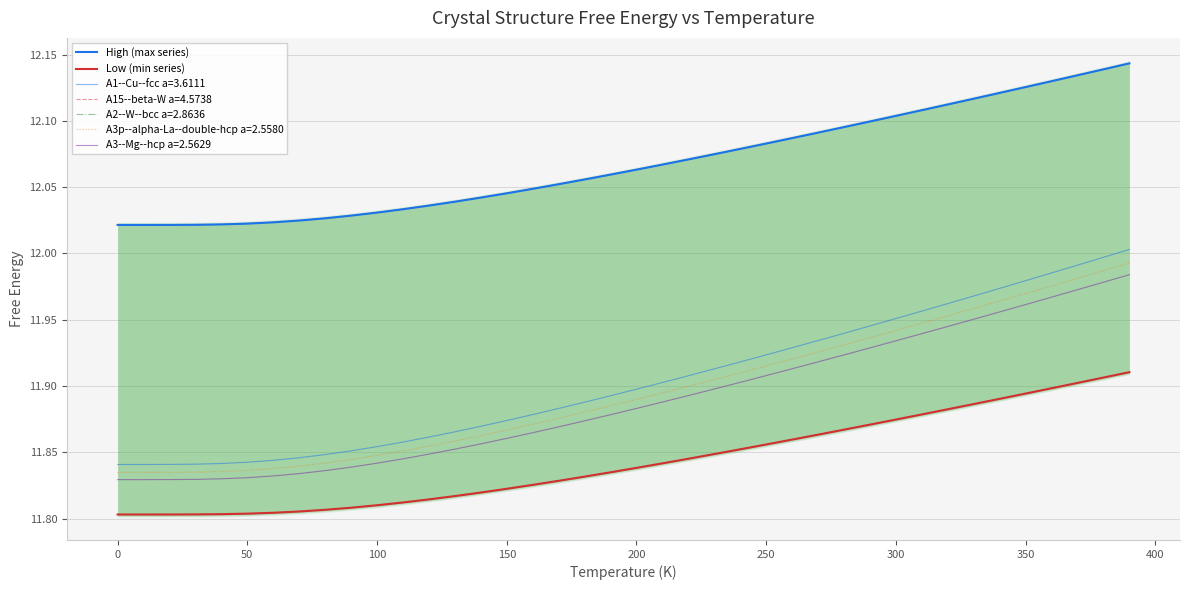

Rank the series by their average value, from lowest to highest.

Low (min series), High (max series)